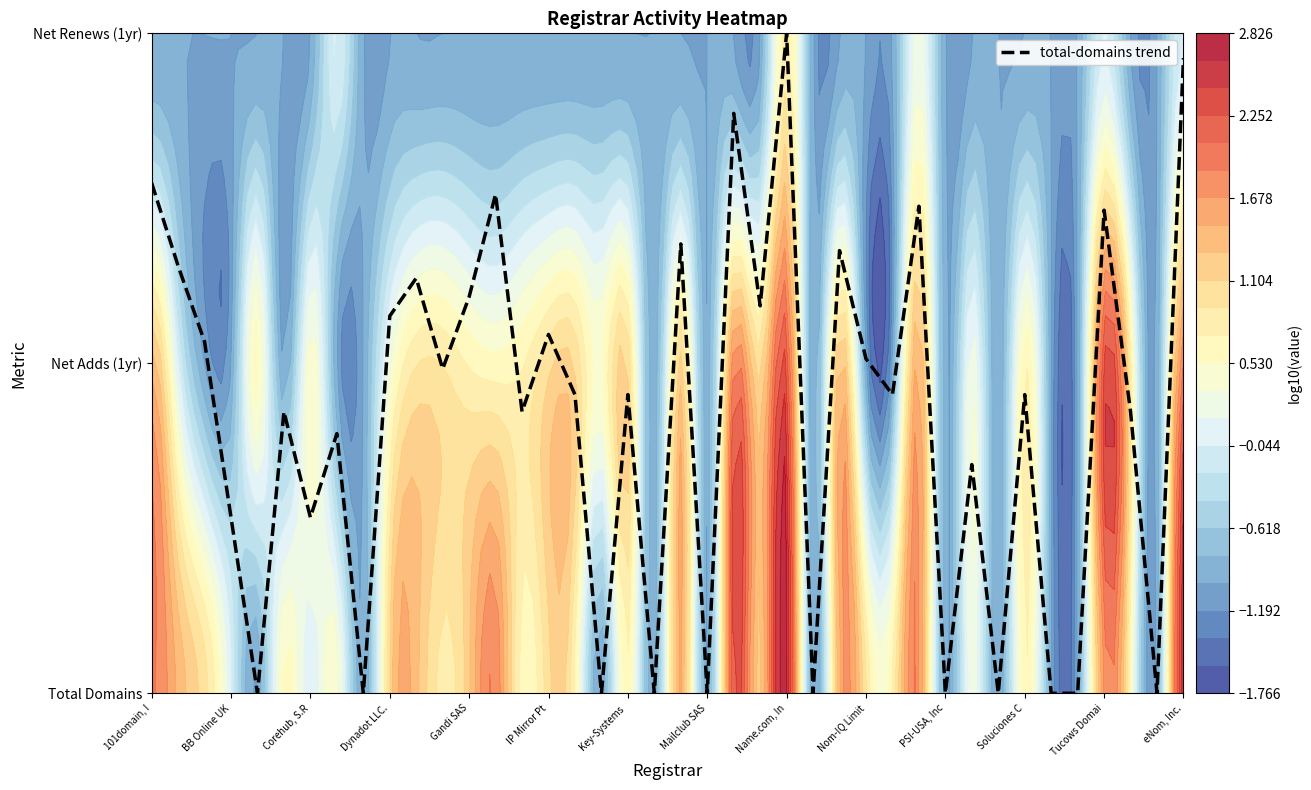

Reading left to right, what are all the values shown in this chart?

1.5	1.3	1.1	0.5	0.0	0.9	0.5	0.8	0.0	1.1	1.3	1.0	1.2	1.5	0.9	1.1	0.9	0.0	0.9	0.0	1.4	0.0	1.8	1.2	2.0	0.0	1.3	1.0	0.9	1.5	0.0	0.7	0.0	0.9	0.0	0.0	1.5	0.9	0.0	1.9